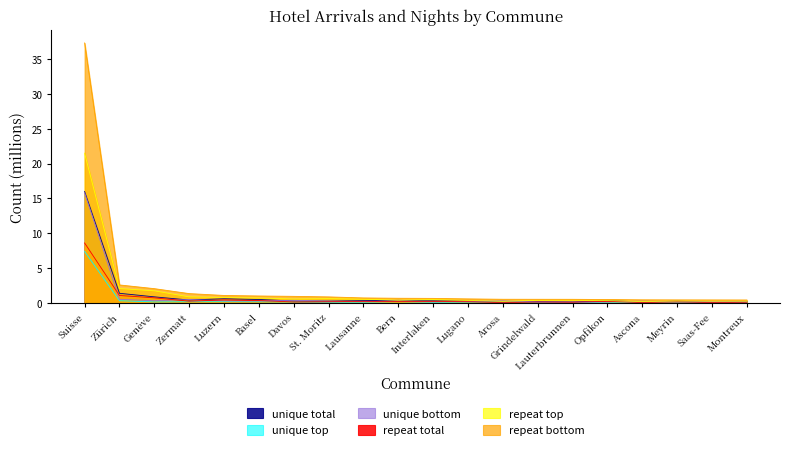

What is the difference between the highest and lowest values at Grindelwald?

0.5